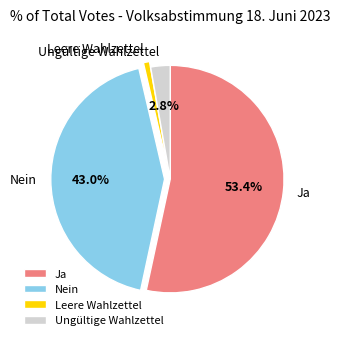

To the nearest percent, what portion does Leere Wahlzettel represent?

1%